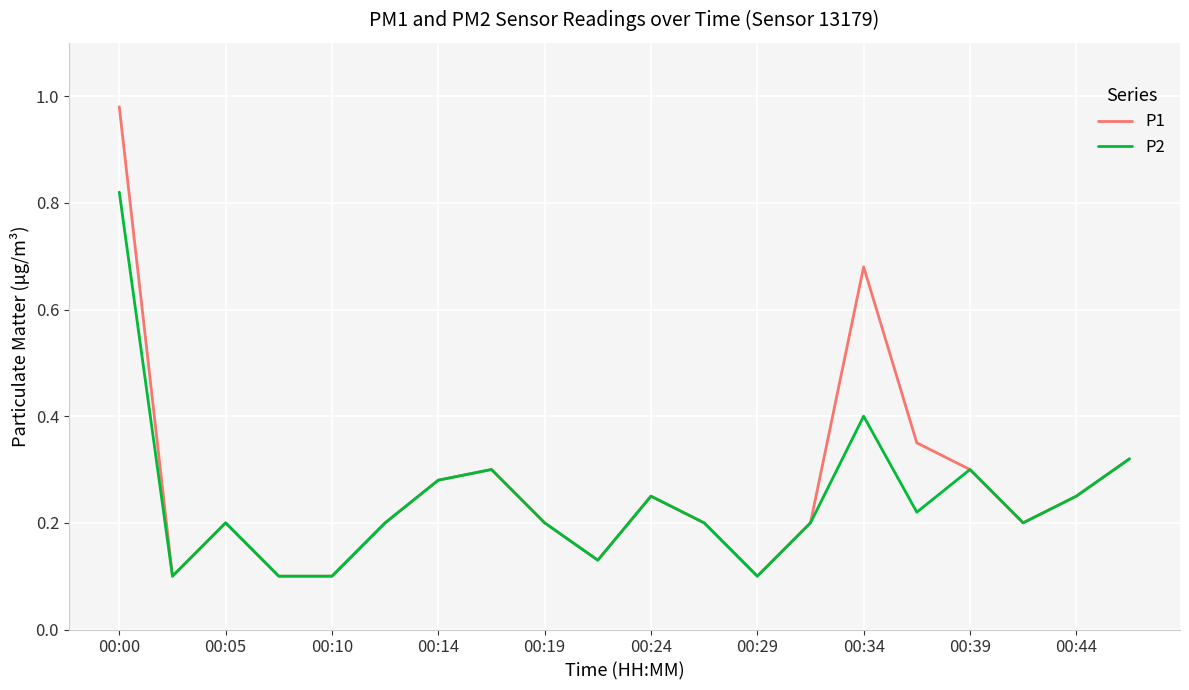

What are all the series names shown in the legend?

P1, P2